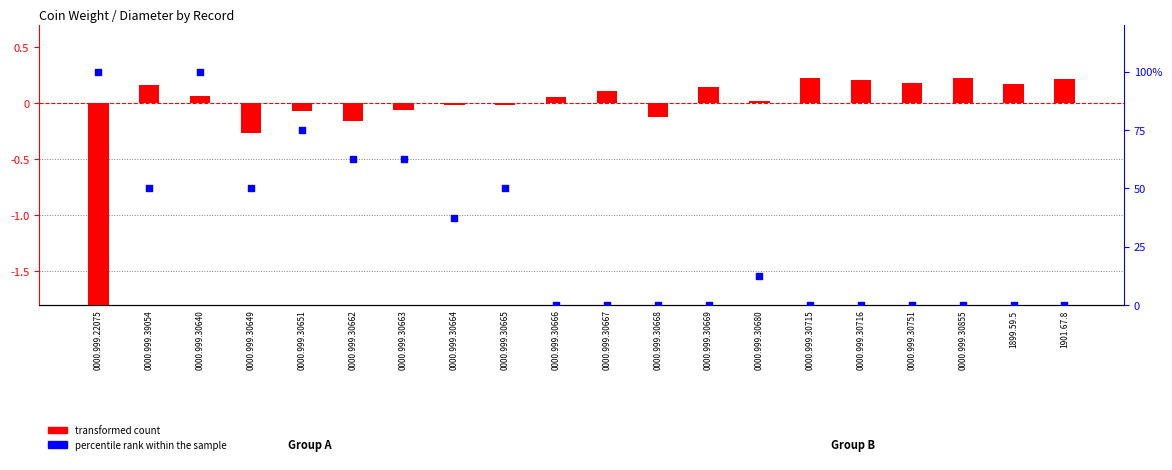

Which series has the largest total across all categories?

percentile rank within the sample